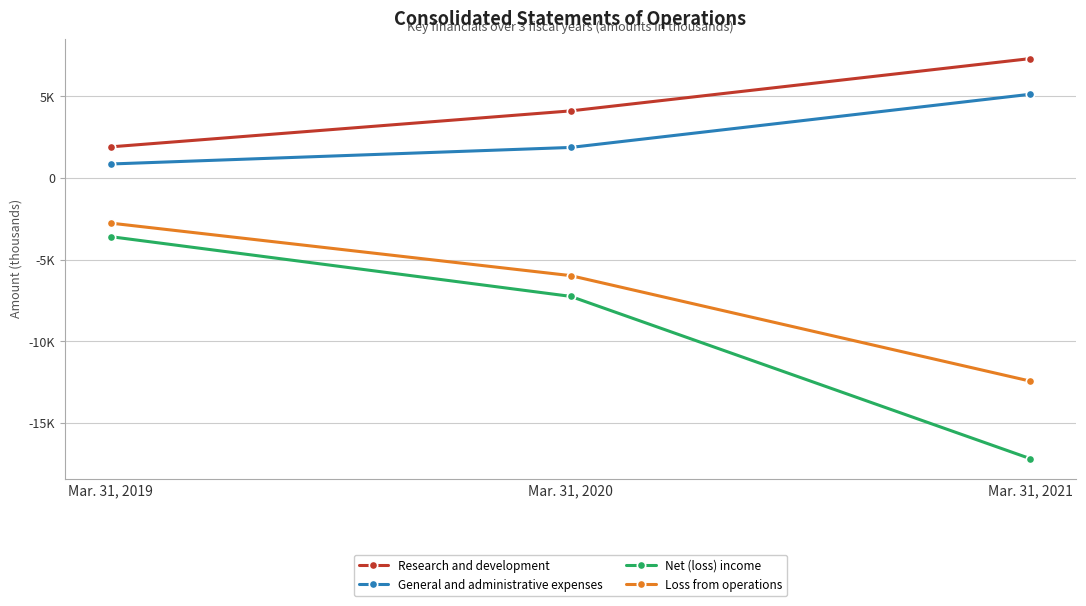

Reading right to left, extract all data points from this chart.

Research and development: 7312	4108	1907
General and administrative expenses: 5128	1870	857
Net (loss) income: -17189	-7249	-3594
Loss from operations: -12440	-5978	-2764